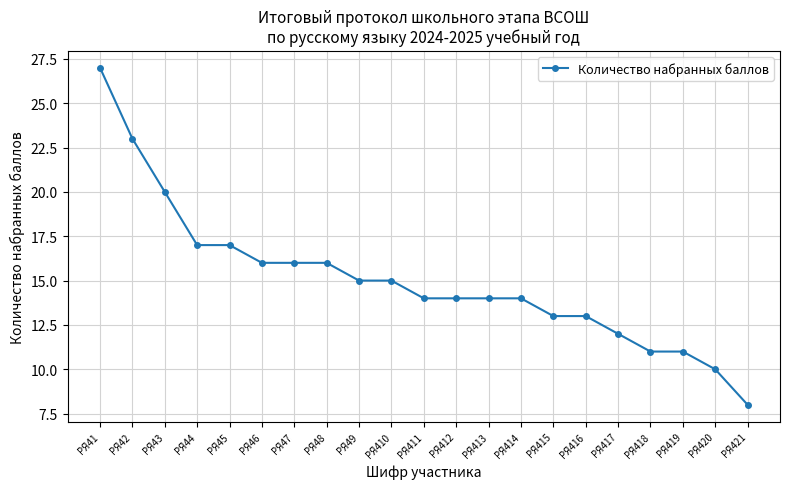

Reading left to right, what are all the values shown in this chart?

РЯ41=27	РЯ42=23	РЯ43=20	РЯ44=17	РЯ45=17	РЯ46=16	РЯ47=16	РЯ48=16	РЯ49=15	РЯ410=15	РЯ411=14	РЯ412=14	РЯ413=14	РЯ414=14	РЯ415=13	РЯ416=13	РЯ417=12	РЯ418=11	РЯ419=11	РЯ420=10	РЯ421=8